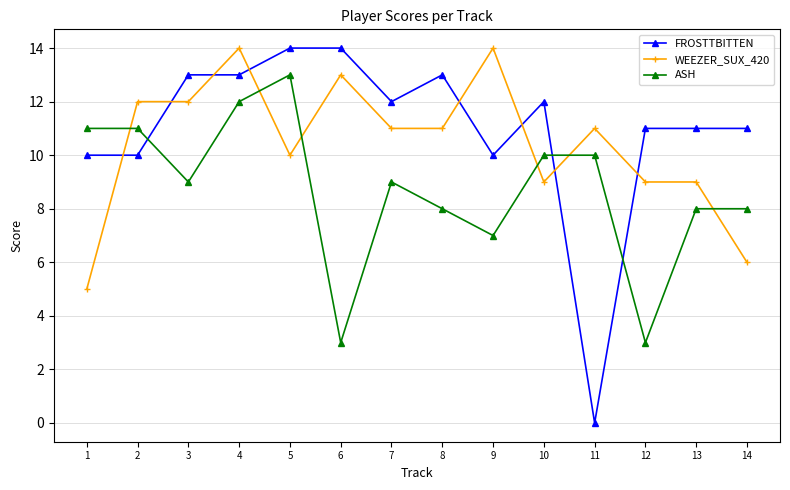

Which category has the lowest value in the WEEZER_SUX_420 series?

1